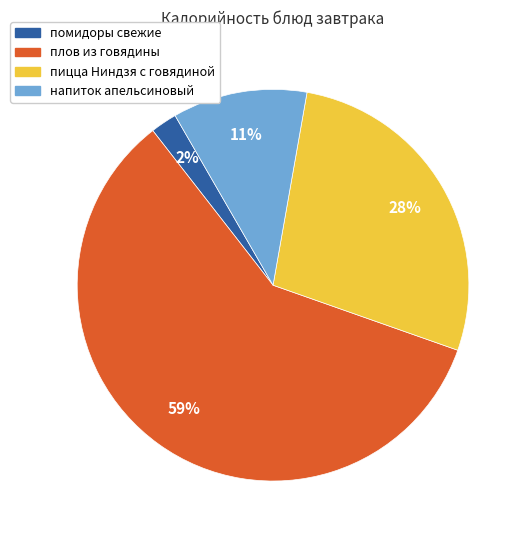

Which slice is the smallest?

помидоры свежие